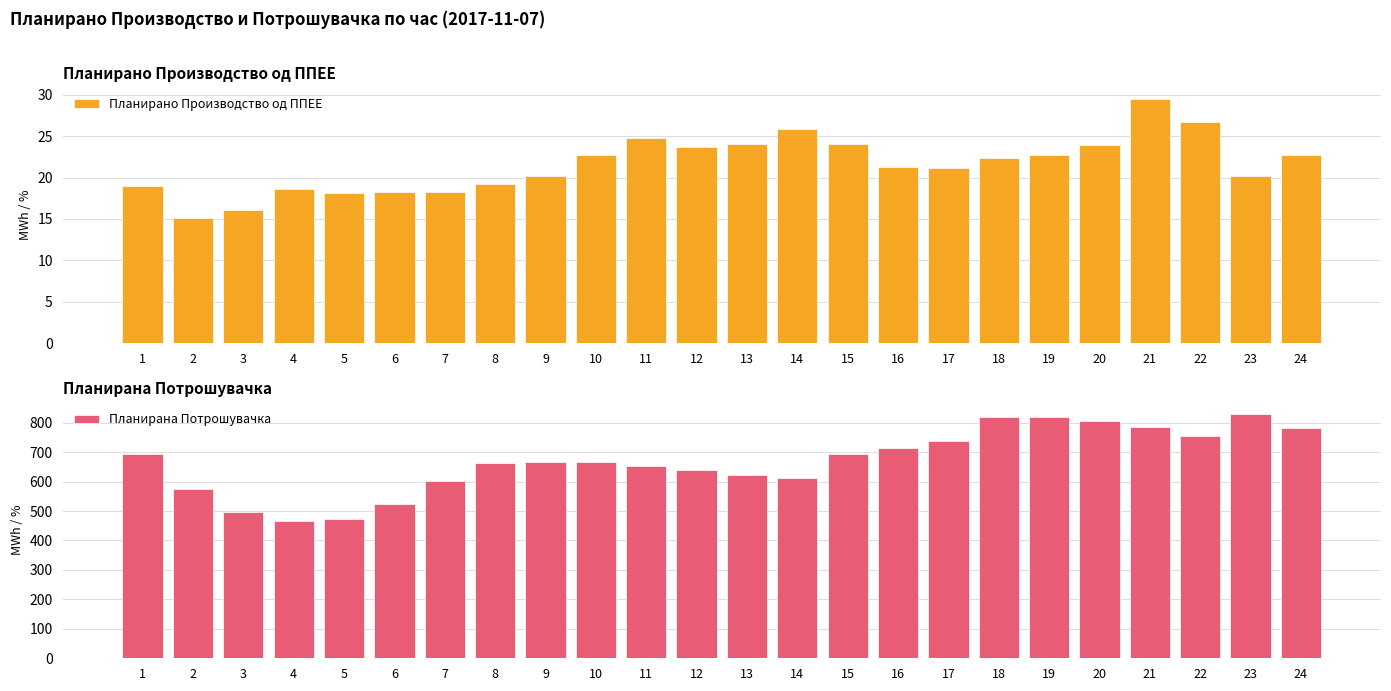

Is it true that Планирано Производство од ППЕЕ equals 27.3 at 1?

False